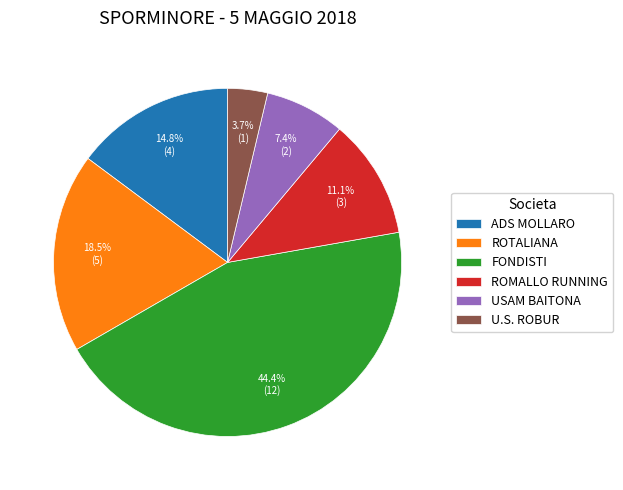

Rank the categories by value from lowest to highest.

U.S. ROBUR, USAM BAITONA, ROMALLO RUNNING, ADS MOLLARO, ROTALIANA, FONDISTI